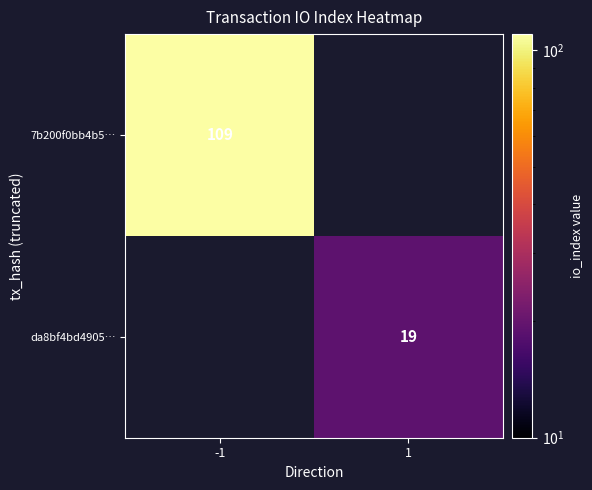

True or false: 7b200f0bb4b5… has a value of 31 at -1.

False